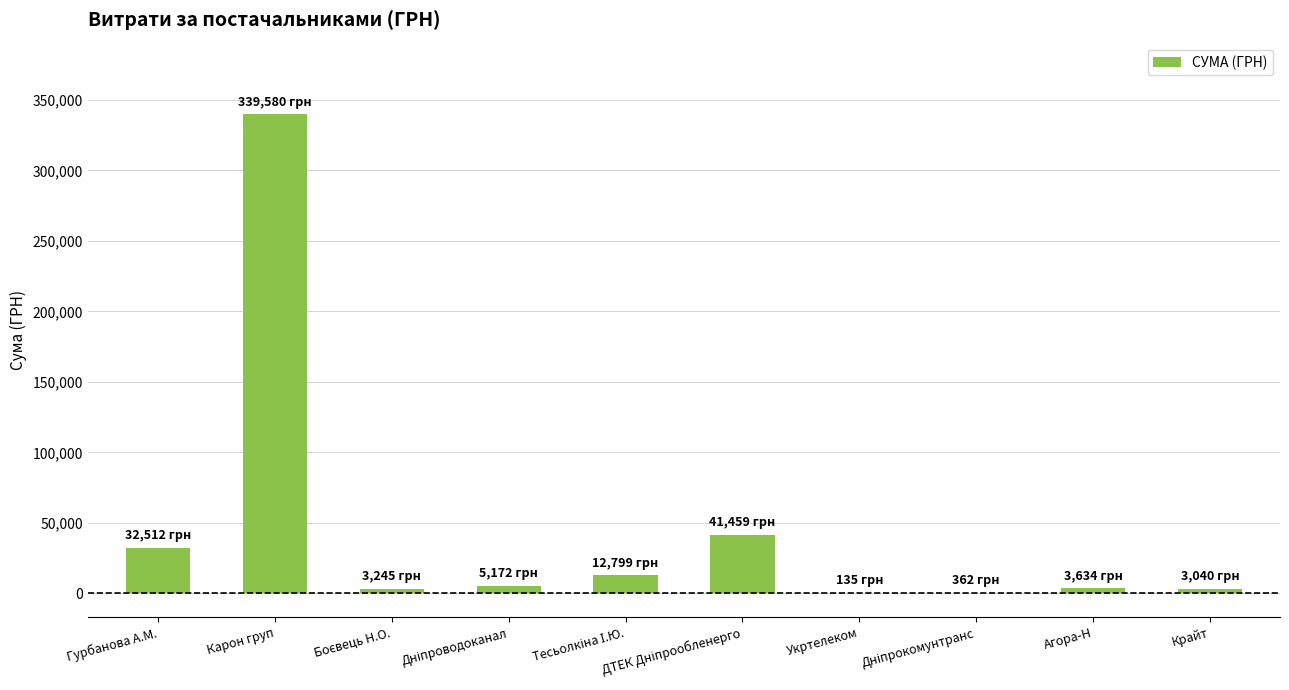

At which category does the chart reach its peak across all series?

Карон груп